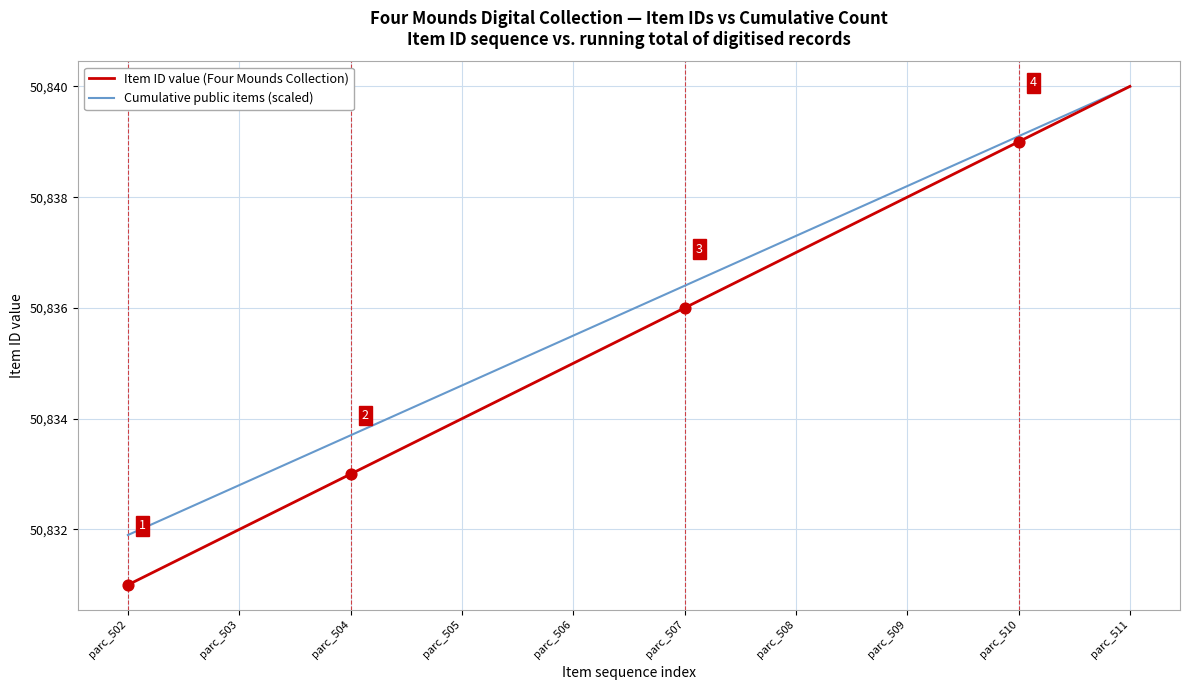

Which series changed the most between parc_503 and parc_511?

Item ID value (Four Mounds Collection)